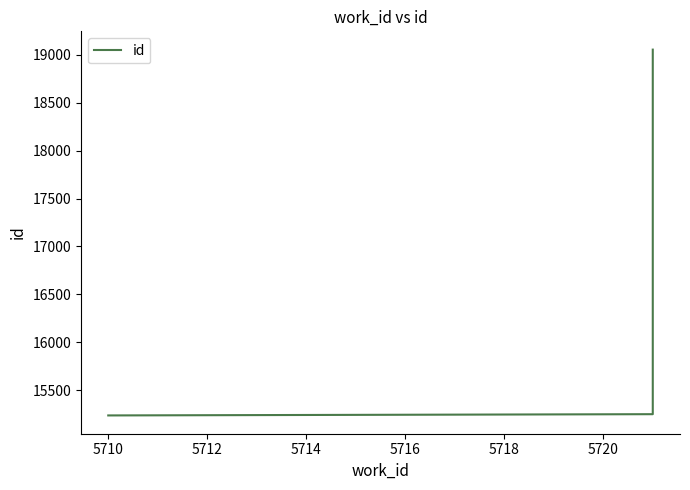

What is the minimum value shown in the chart?

15238